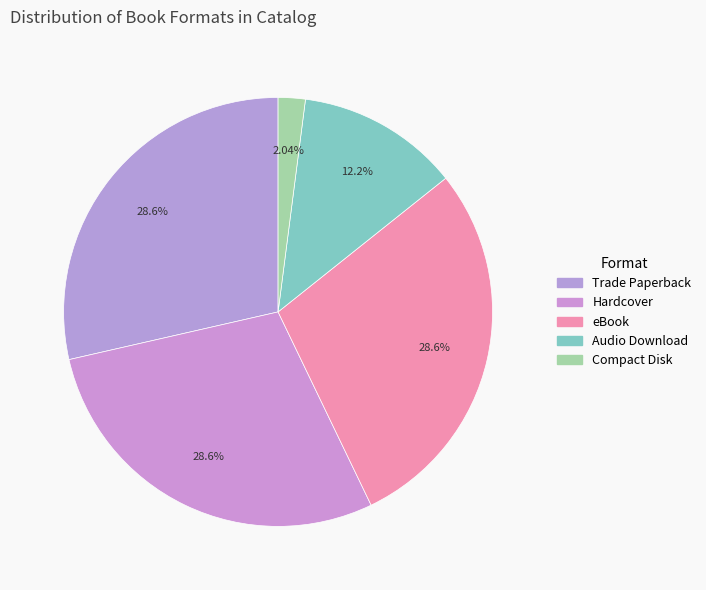

What is the change in value from Trade Paperback to Audio Download?

-8